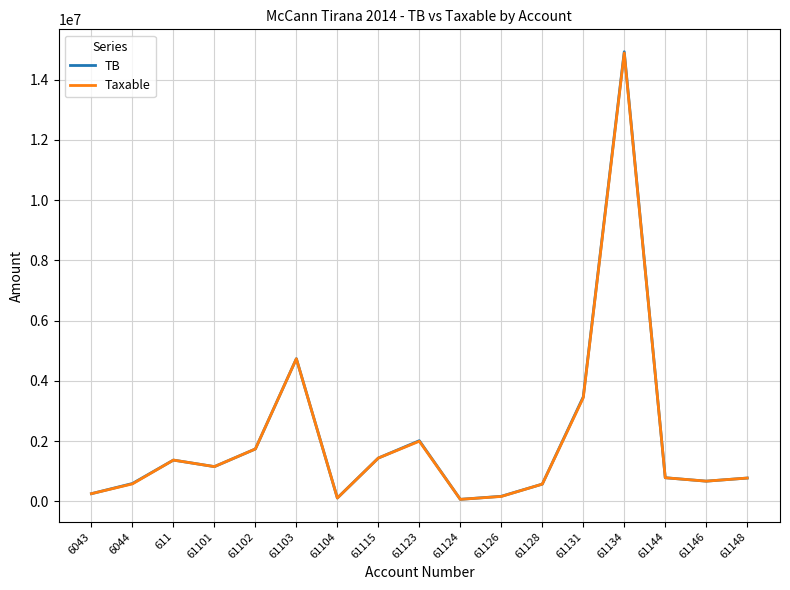

Is this an area chart (filled region under the line)?

No